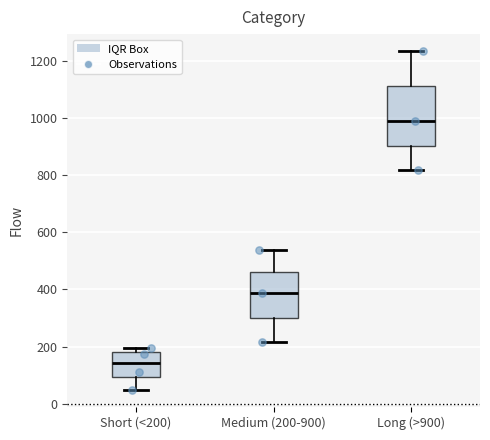

Comparing the boxes themselves (not the whiskers), which one is the tallest?

Long (>900)